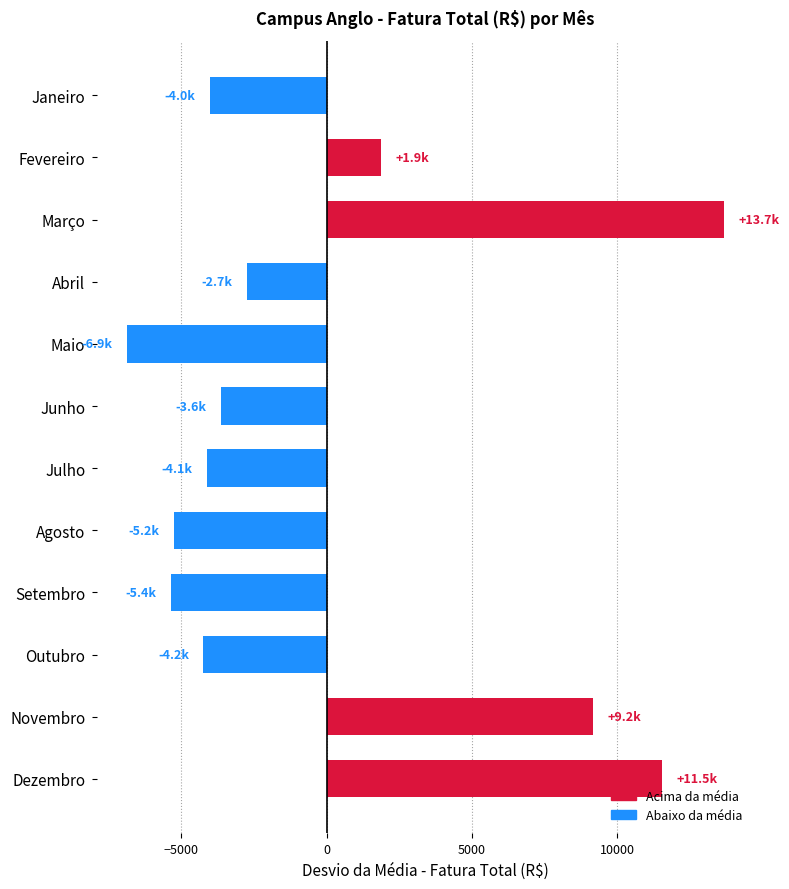

What is the label of the 9th bar from the top?

Setembro